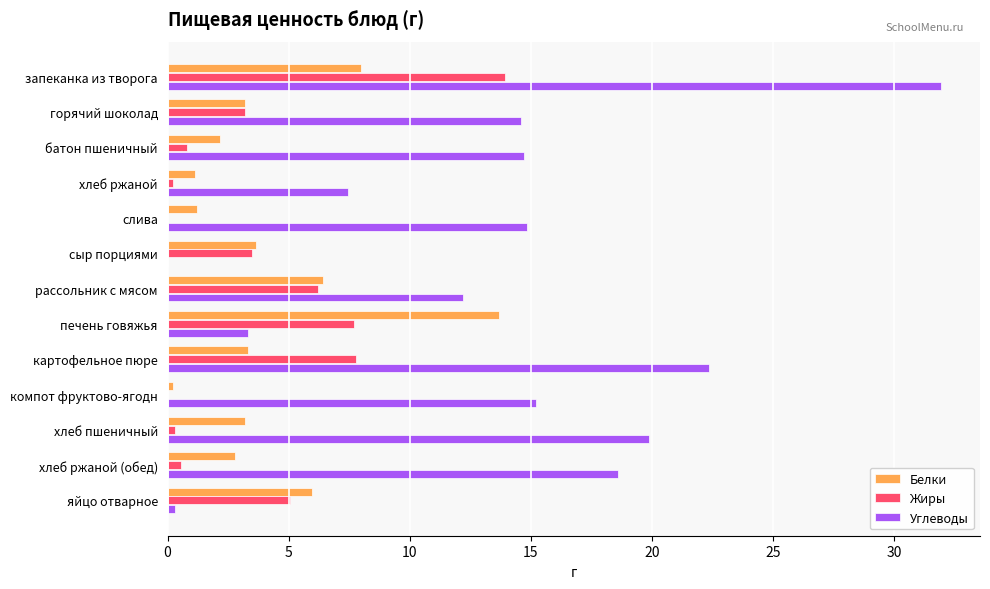

Between картофельное пюре and яйцо отварное, which series saw the biggest shift?

Углеводы